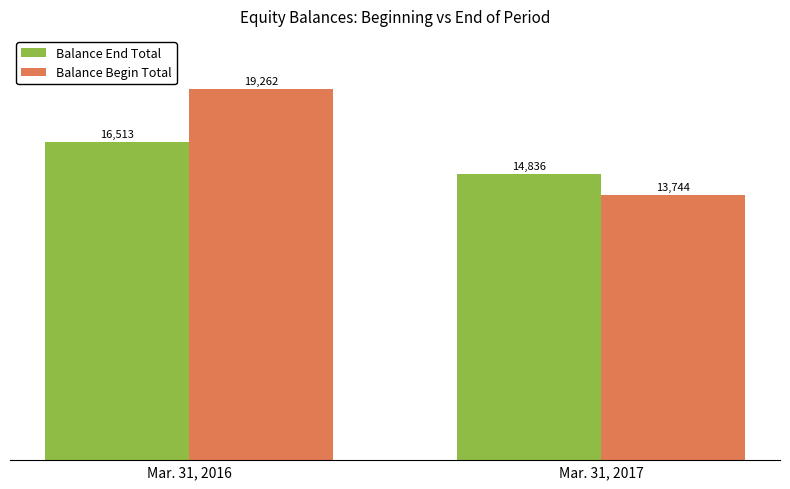

How many bars are there in total?

4